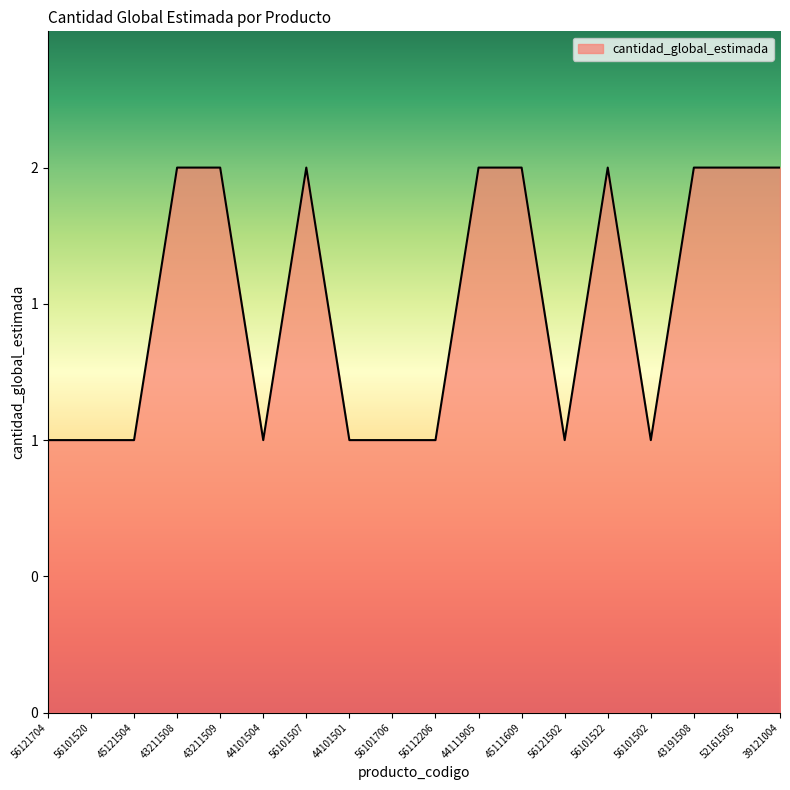

How many values are between 1 and 2?

18